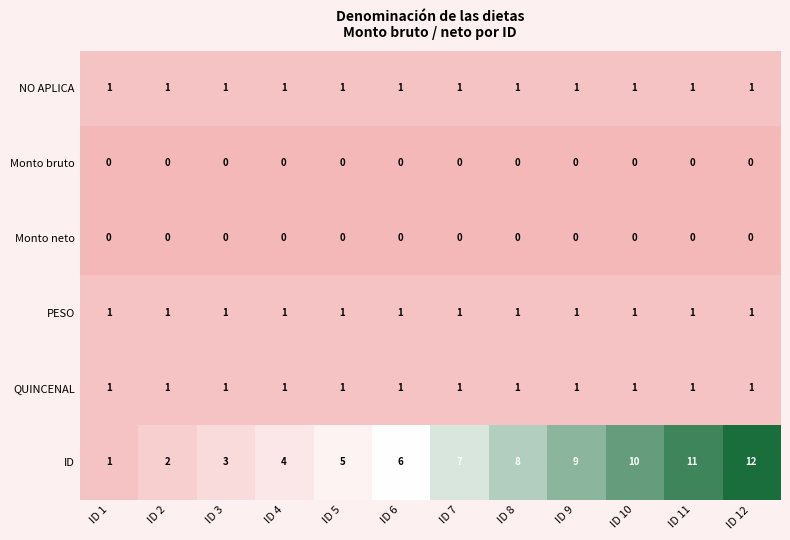

What is the spread (max minus min) of values at ID 4?

4